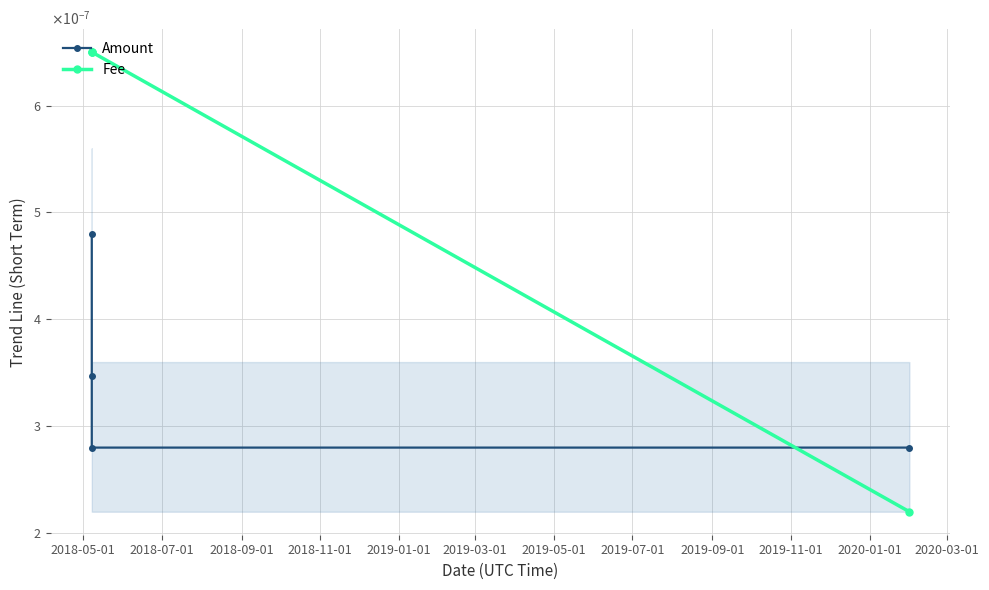

True or false: Fee and Amount intersect in this chart.

True